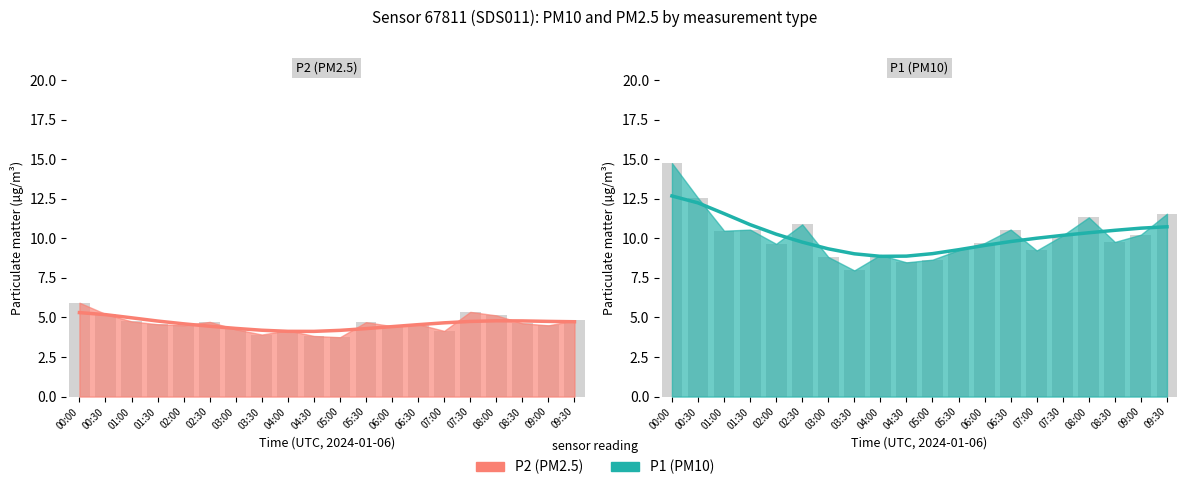

List the series in order of their peak value, highest first.

P1 (smooth), P2 (smooth)